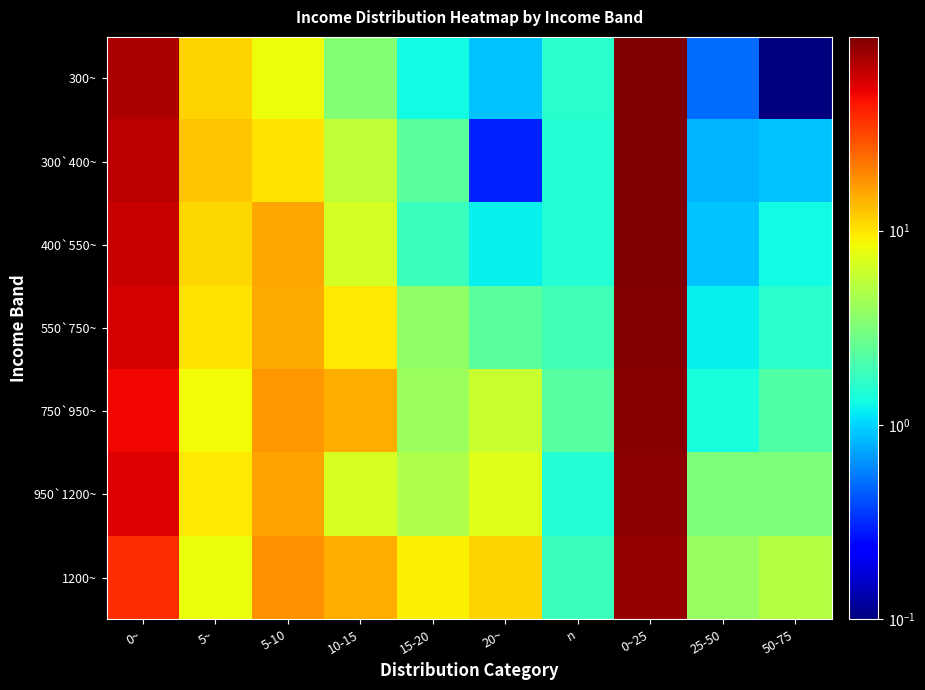

Reading left to right, transcribe all the data shown in this chart.

300~: 0~=74.8	5~=11.4	5-10=8.3	10-15=3.4	15-20=1.3	20~=0.9	n=1.6	0~25=99.4	25-50=0.5	50-75=0.1
300`400~: 0~=69.1	5~=12.5	5-10=10.2	10-15=5.6	15-20=2.4	20~=0.3	n=1.5	0~25=98.0	25-50=0.8	50-75=0.9
400`550~: 0~=63.7	5~=11.1	5-10=15.5	10-15=6.7	15-20=1.8	20~=1.2	n=1.5	0~25=96.9	25-50=0.9	50-75=1.3
550`750~: 0~=58.7	5~=10.1	5-10=15.4	10-15=9.6	15-20=3.8	20~=2.4	n=1.9	0~25=95.9	25-50=1.2	50-75=1.6
750`950~: 0~=49.5	5~=8.4	5-10=17.3	10-15=14.7	15-20=4.1	20~=6.0	n=2.3	0~25=92.3	25-50=1.4	50-75=2.2
950`1200~: 0~=55.6	5~=9.6	5-10=16.0	10-15=6.8	15-20=4.8	20~=7.2	n=1.5	0~25=91.6	25-50=3.2	50-75=3.2
1200~: 0~=38.6	5~=8.0	5-10=18.2	10-15=14.8	15-20=9.1	20~=11.4	n=1.8	0~25=86.4	25-50=4.0	50-75=5.1